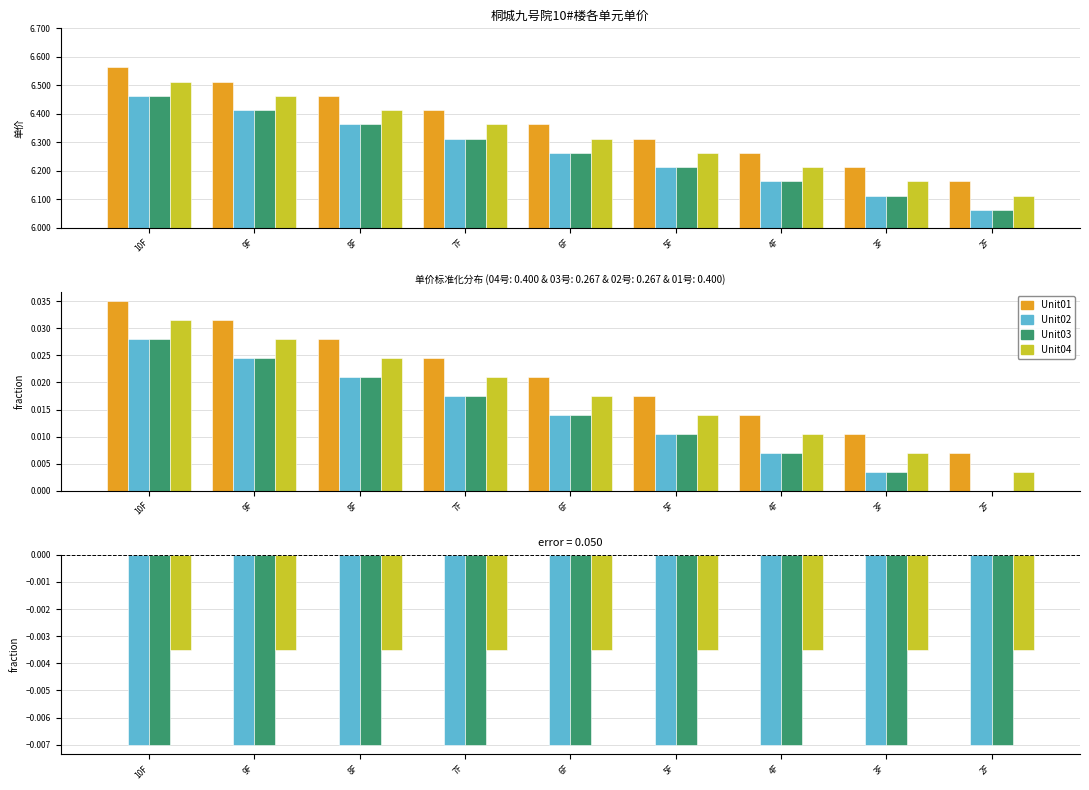

What are all the series names shown in the legend?

Unit01, Unit02, Unit03, Unit04